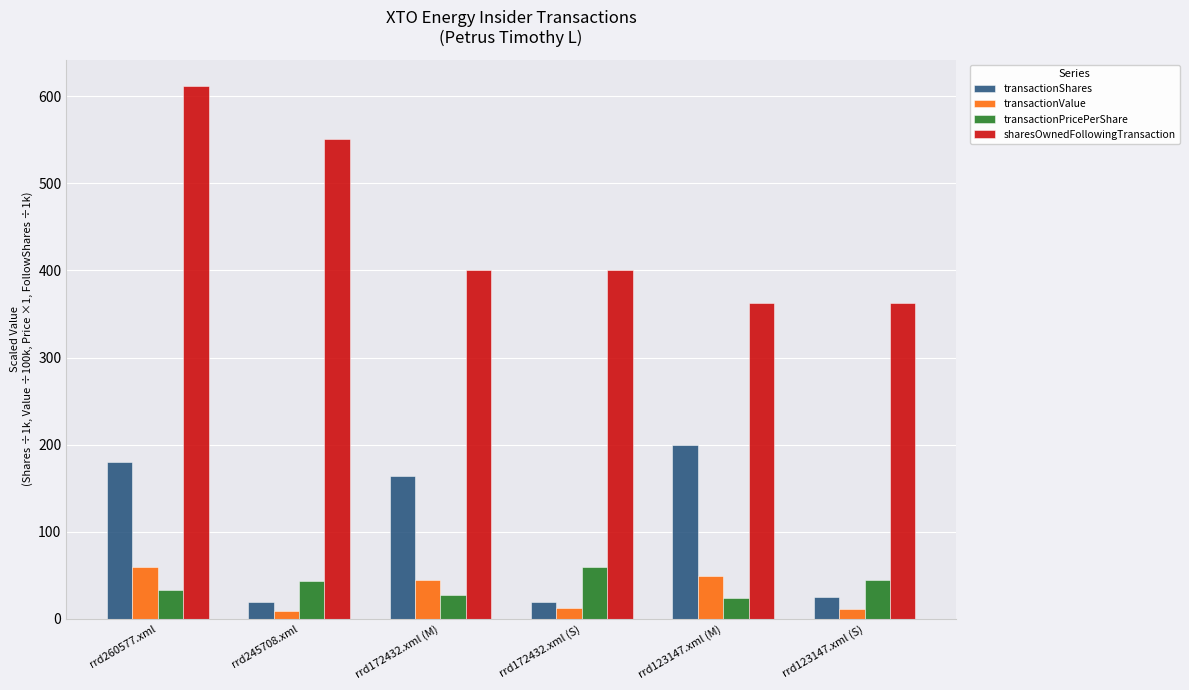

Between rrd260577.xml and rrd123147.xml (S), which series saw the biggest shift?

sharesOwnedFollowingTransaction